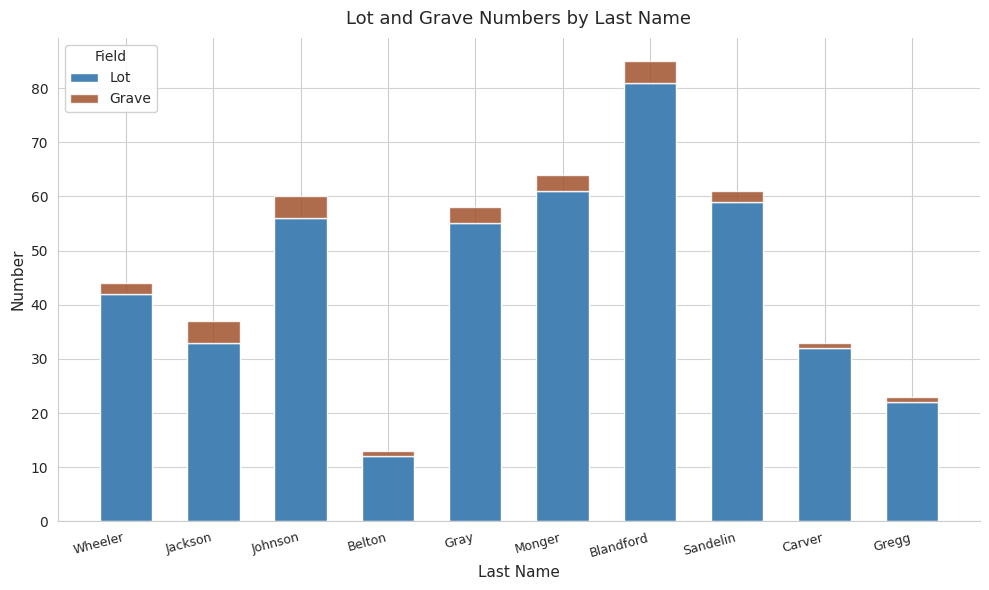

What is the maximum value for Lot?

81